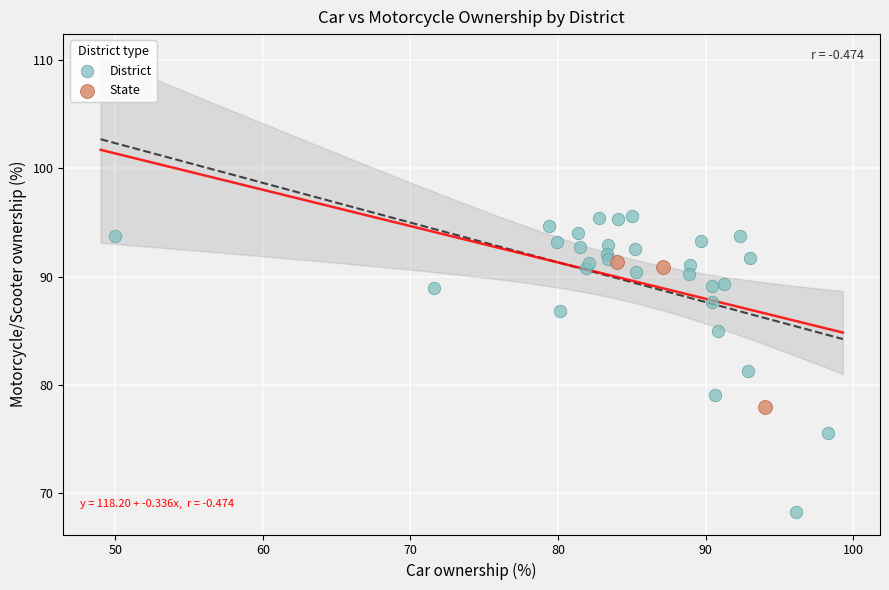

Which series reaches the maximum Y coordinate?

District